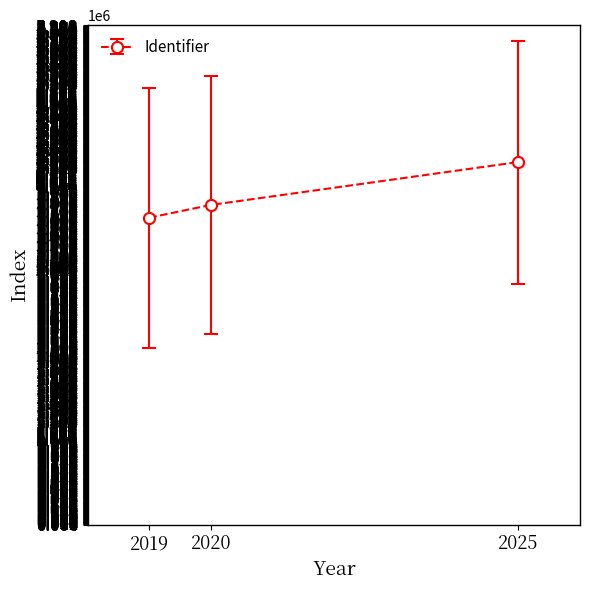

What is the change in value from 2019 to 2025?

+658953.8